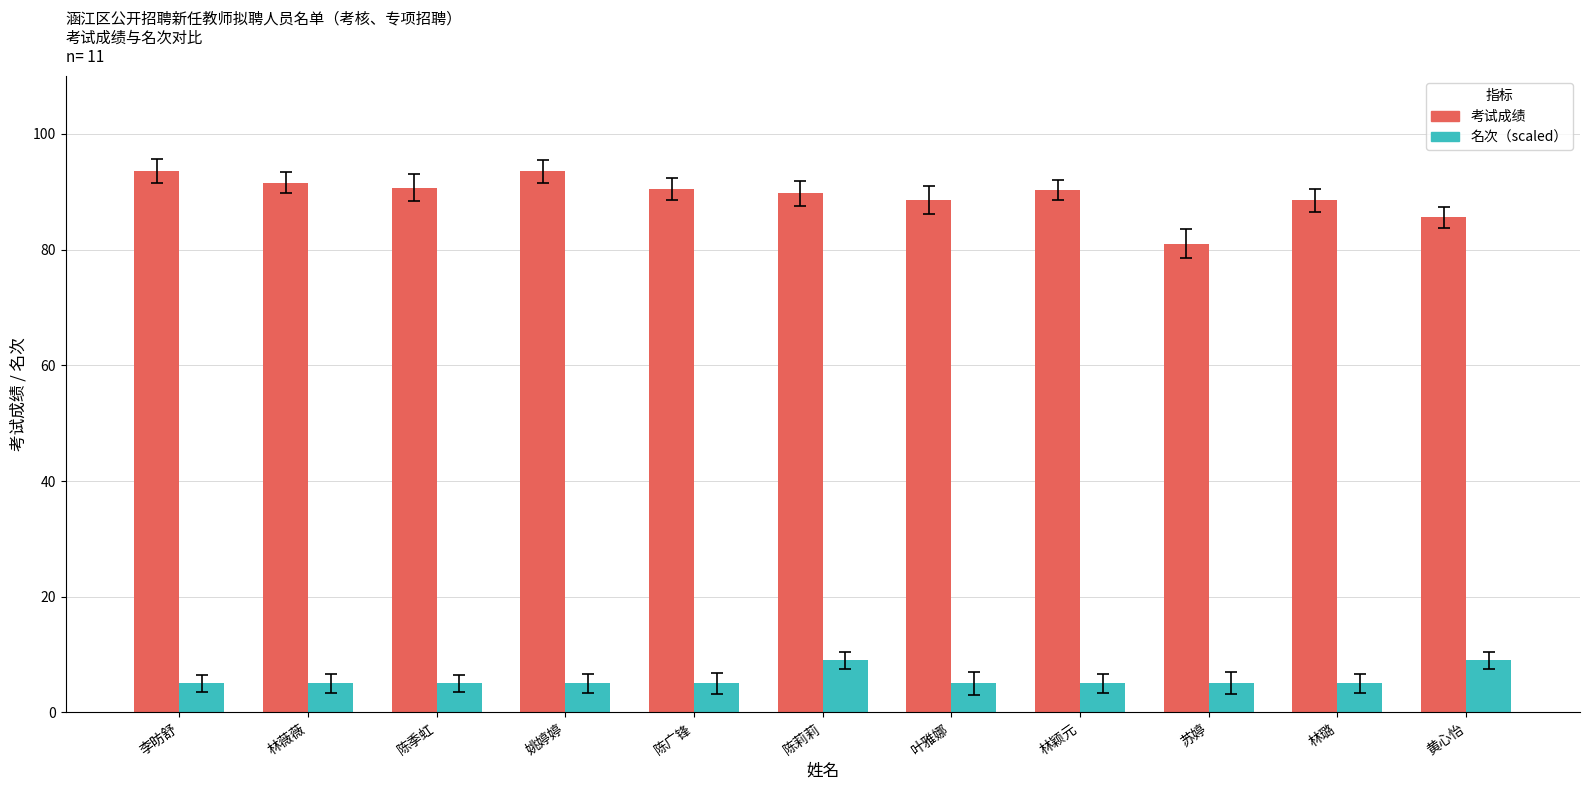

What is the maximum value shown in the chart?

93.6